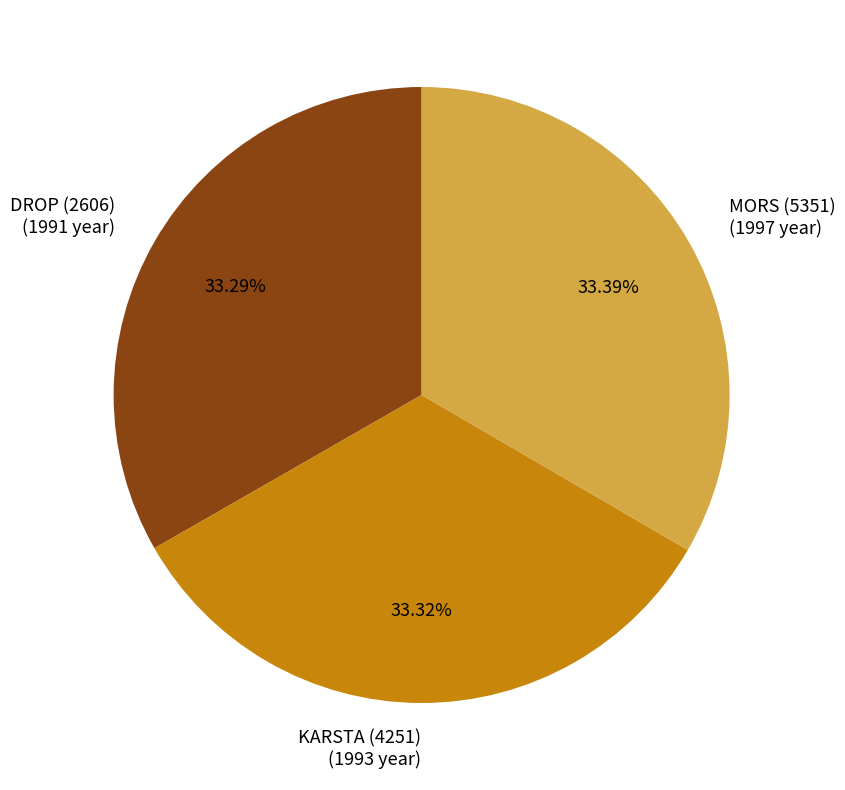

How many segments does this pie chart have?

3